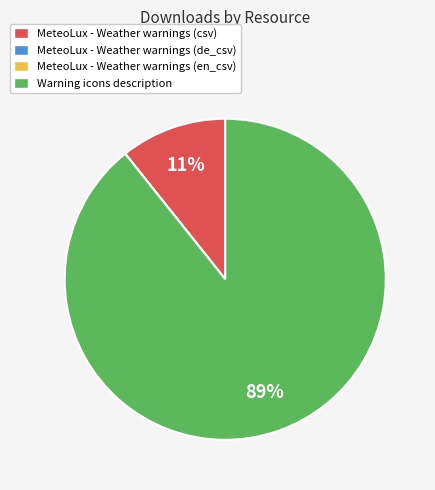

Does any single category account for the majority?

Yes